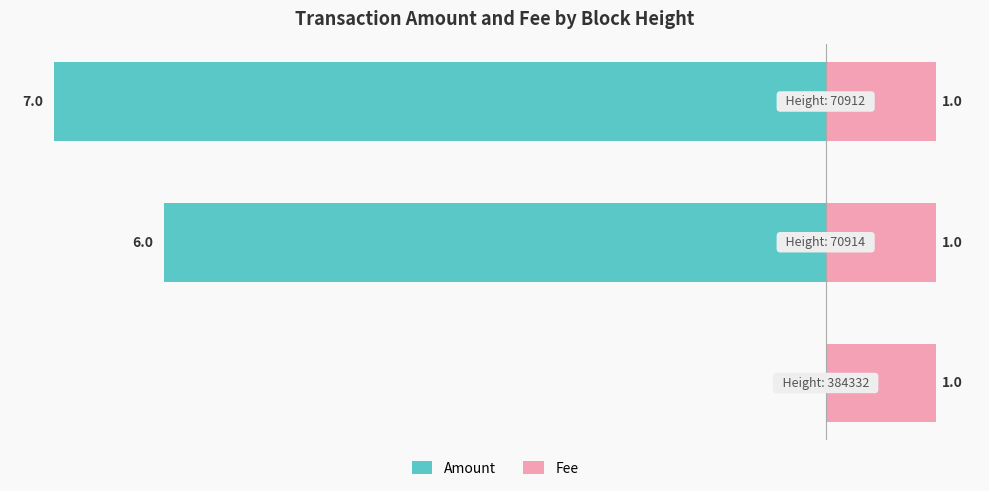

How many bars are there in each group?

2